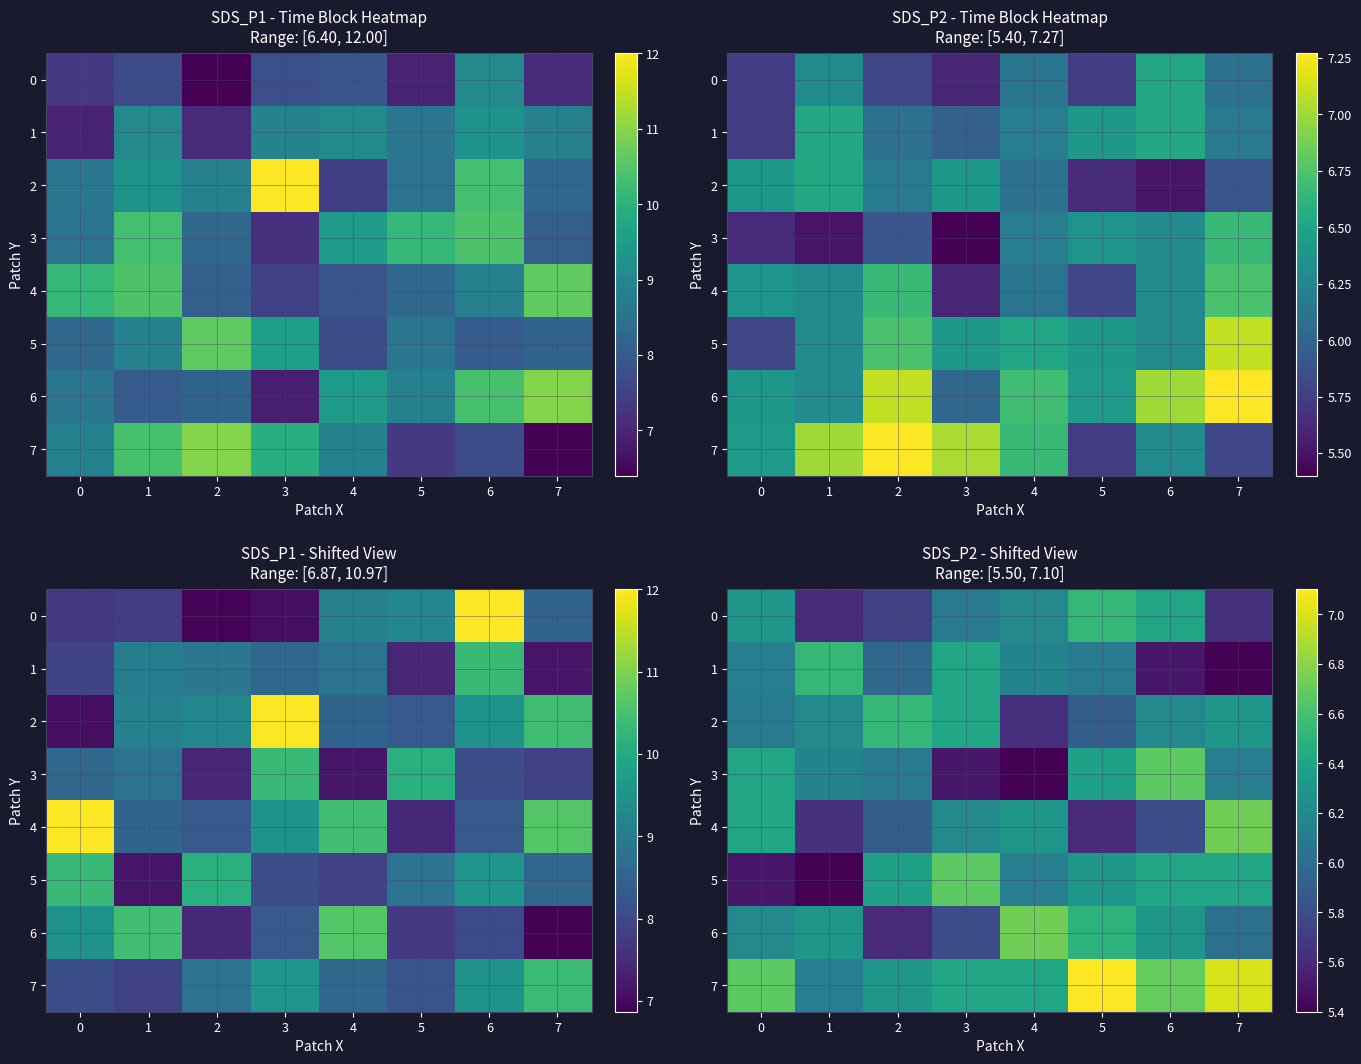

Is the value of 5 at 0 greater than the value of 2 at 4?

No